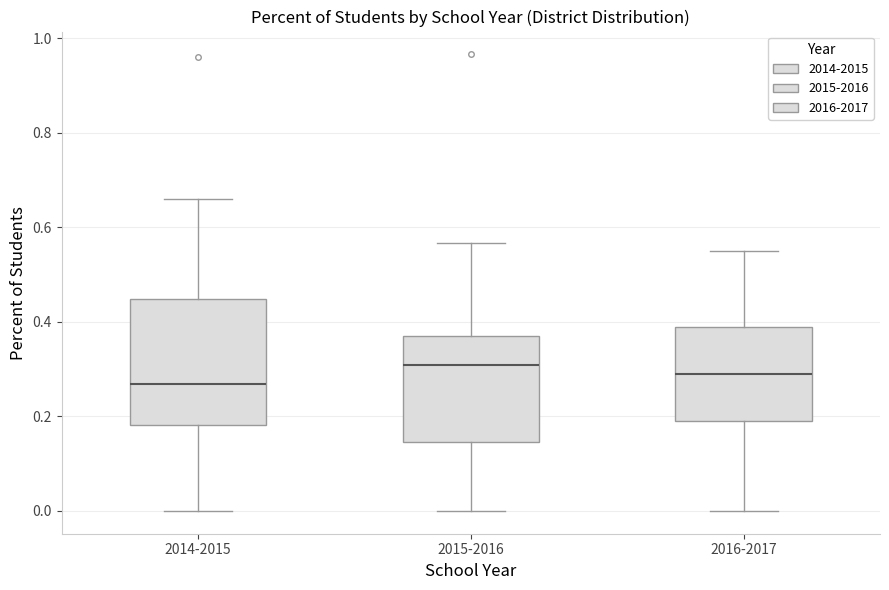

Reading left to right, read every box against the y-axis: the position of its median line, the range the box covers, and the ends of its whiskers. The values are not printed on the chart, so give them approximately, as read against the axis.

2014-2015: median 0.26, box 0.18 to 0.44, whiskers 0.00 to 0.66
2015-2016: median 0.30, box 0.14 to 0.38, whiskers 0.00 to 0.56
2016-2017: median 0.28, box 0.20 to 0.38, whiskers 0.00 to 0.56